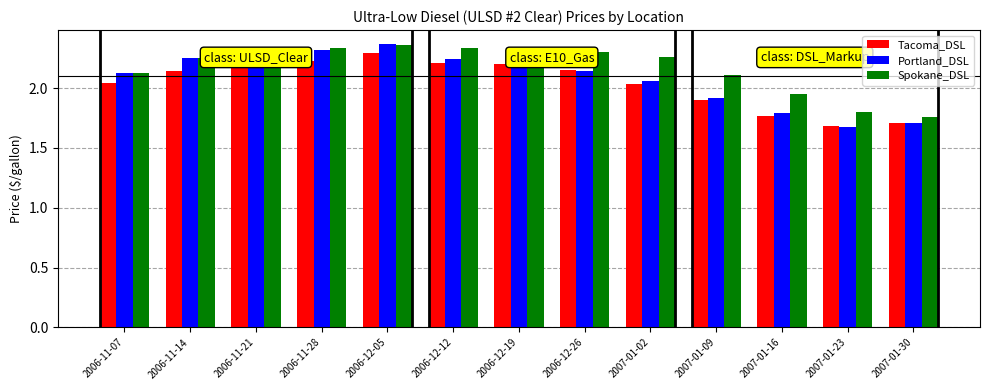

How many distinct data groups are displayed?

3